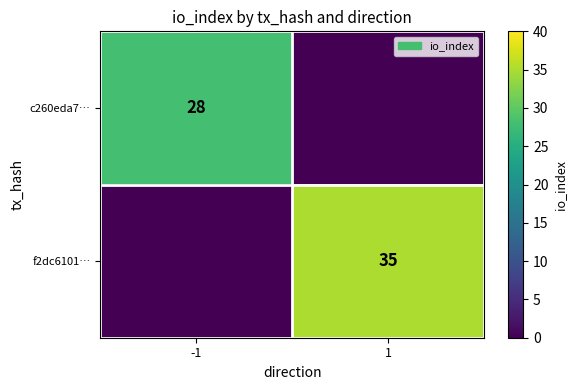

Is it true that f2dc6101… equals 53 at 1?

False